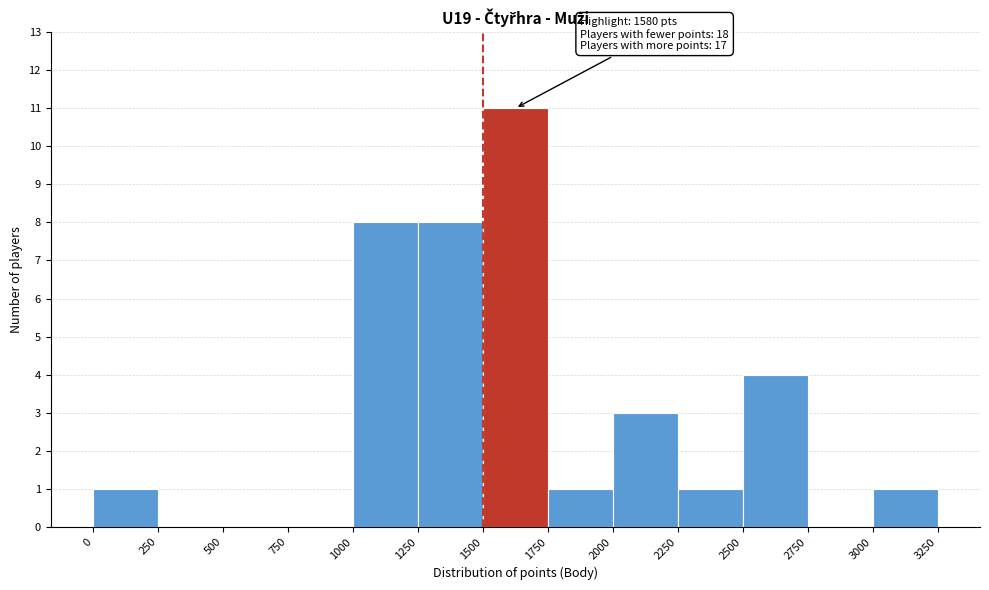

Which range on the x-axis has the tallest bar?

1500 to 1750